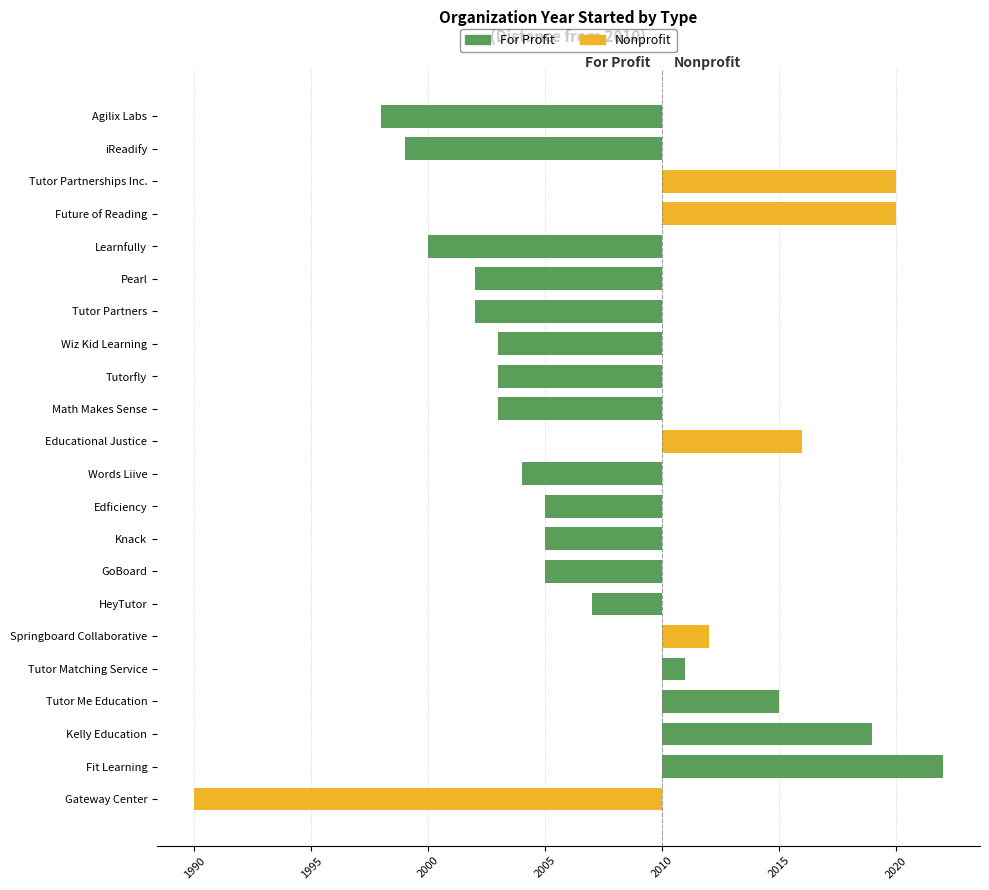

The value of For Profit at Pearl is -11. True or false?

False